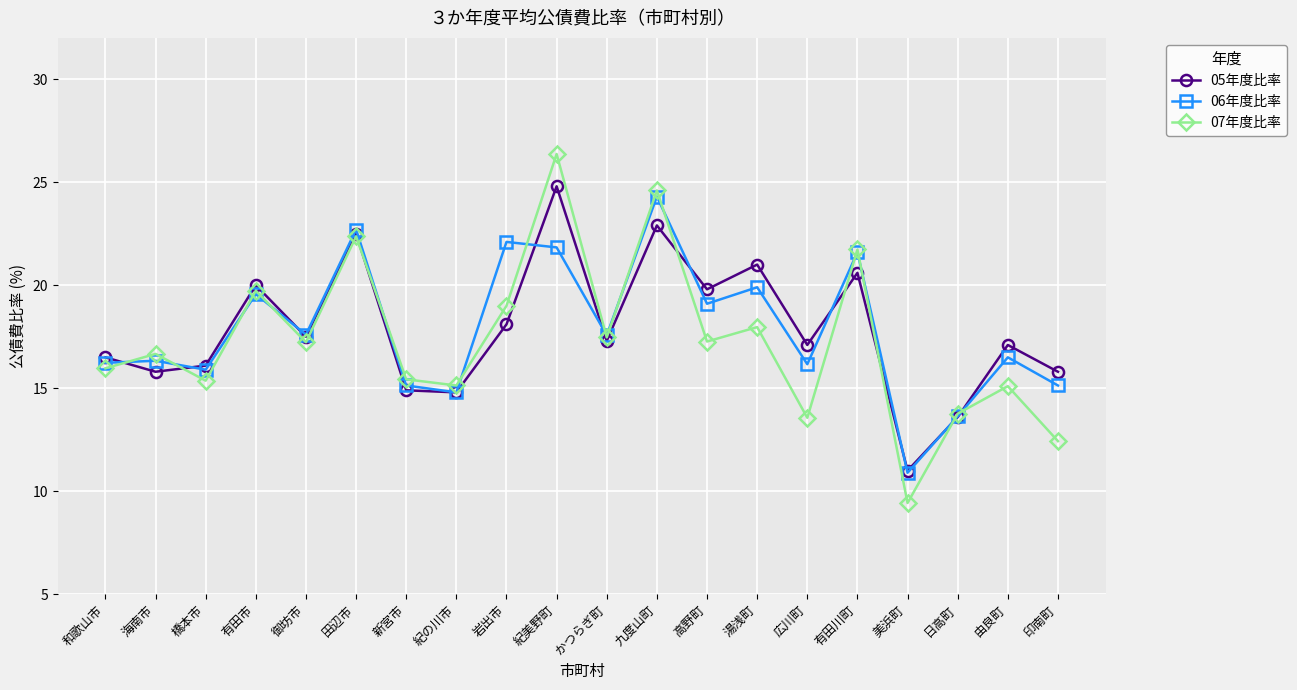

Between 美浜町 and 日高町, which series saw the biggest shift?

07年度比率